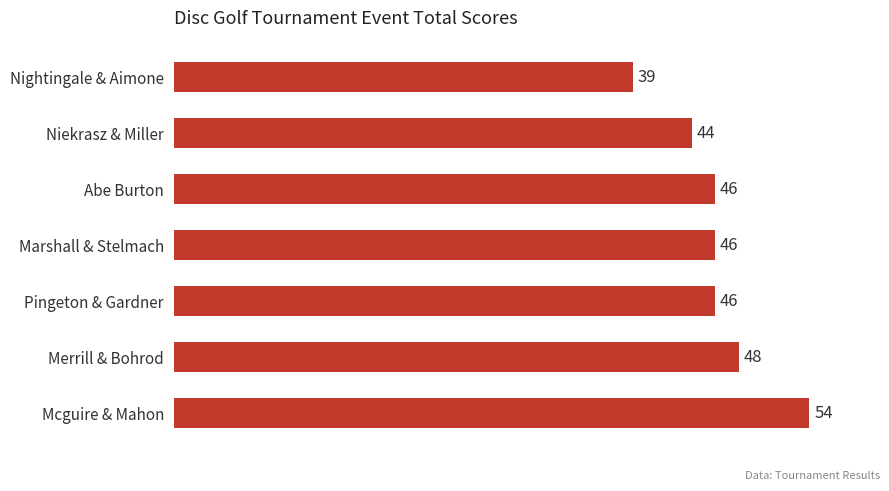

How many values are between 44 and 48?

5